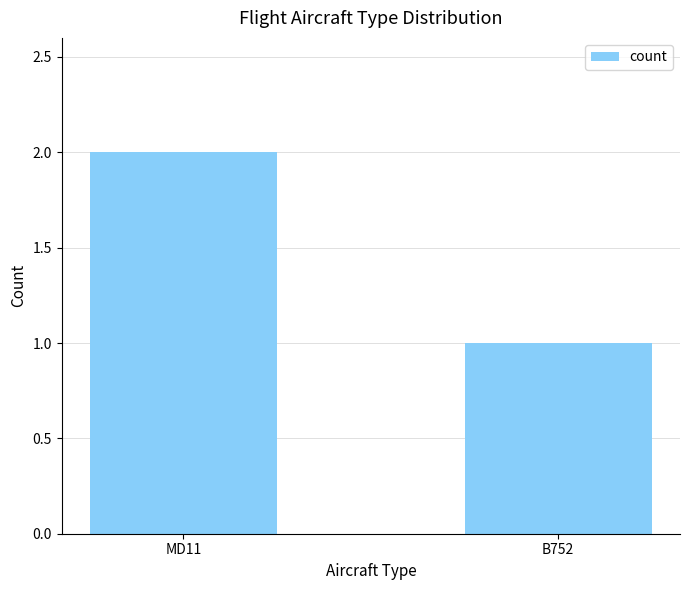

What is the value of the 2nd bar from the left?

1